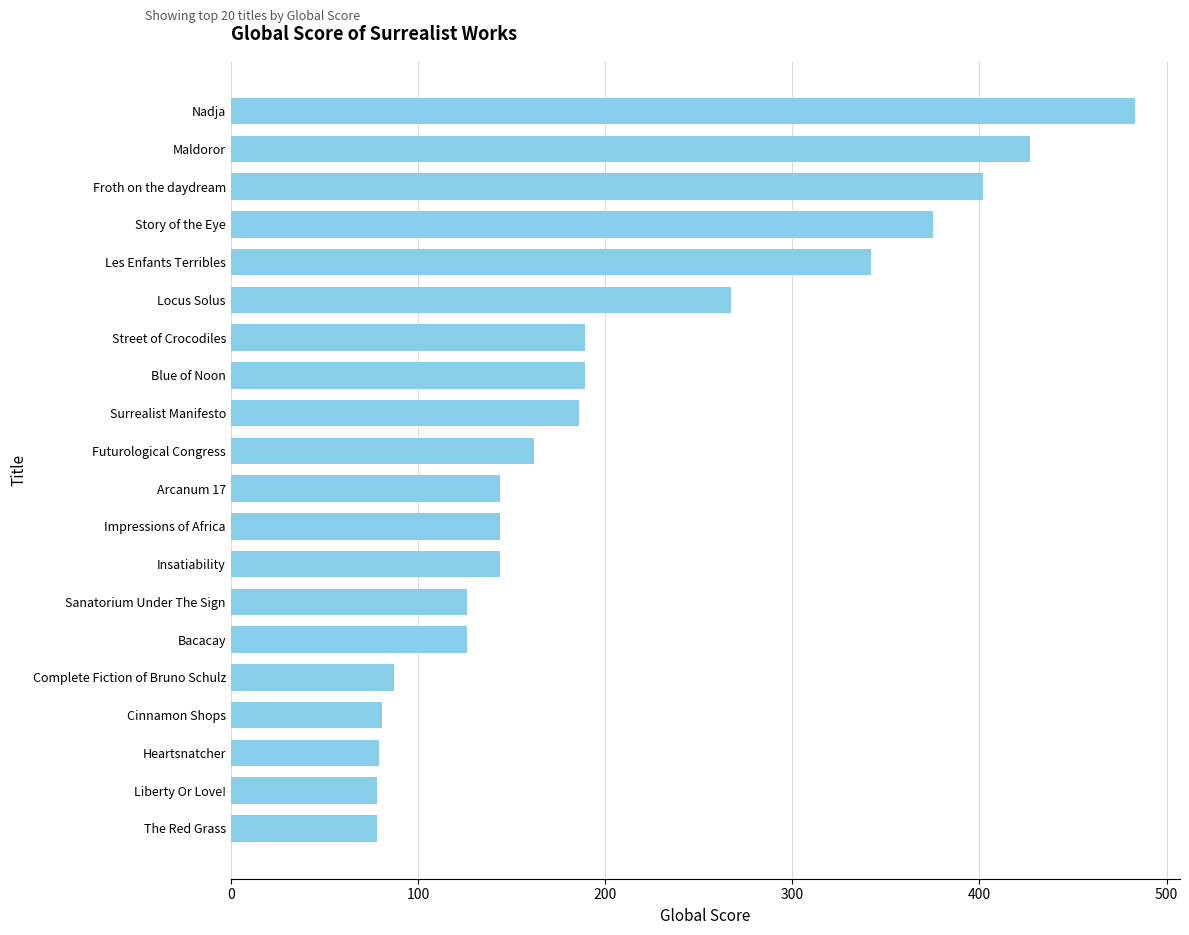

At which label is the value closest to 280?

Locus Solus